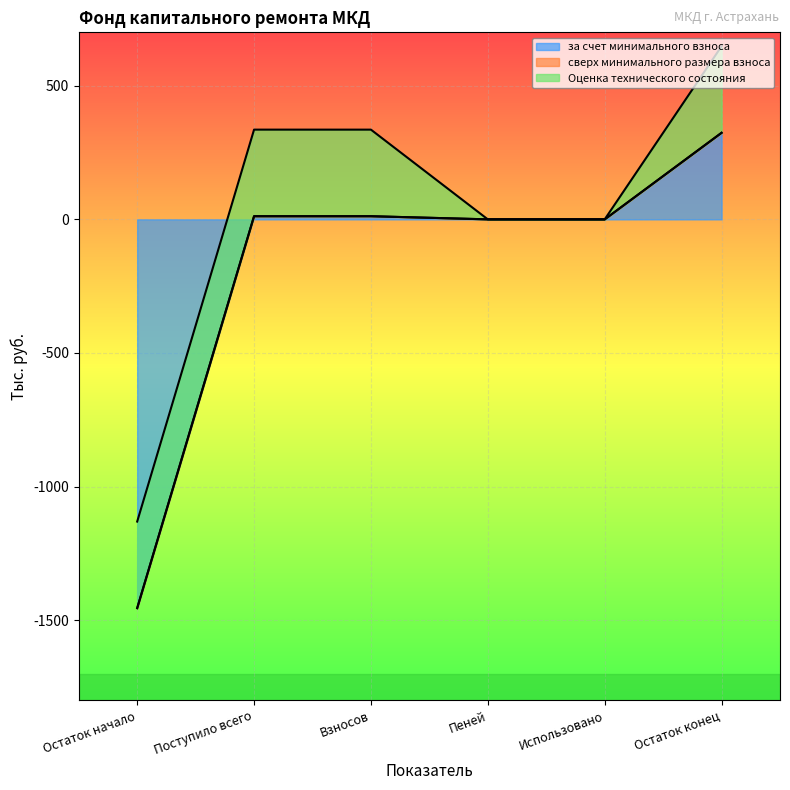

Which series has the largest range (max minus min)?

за счет минимального взноса